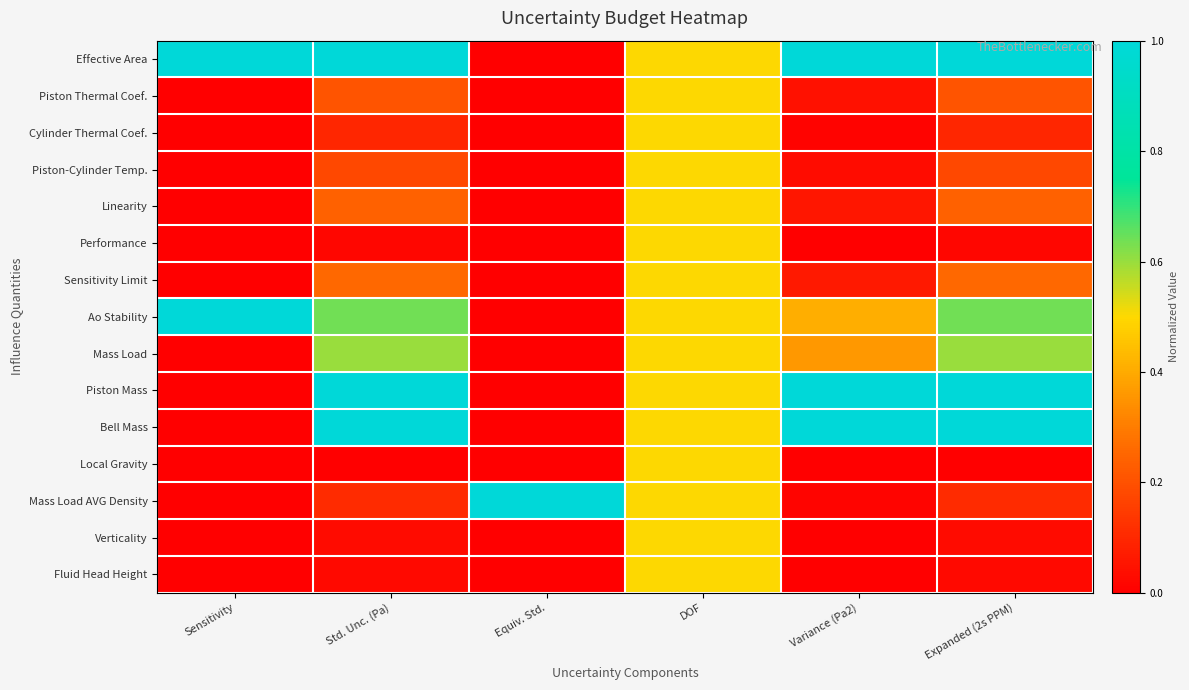

Reading left to right, list all the values displayed in this chart.

Effective Area: Sensitivity=1.0	Std. Unc. (Pa)=1.0	Equiv. Std.=0.0	DOF=0.5	Variance (Pa2)=1.0	Expanded (2s PPM)=1.0
Piston Thermal Coef.: Sensitivity=0.0	Std. Unc. (Pa)=0.2	Equiv. Std.=0.0	DOF=0.5	Variance (Pa2)=0.0	Expanded (2s PPM)=0.2
Cylinder Thermal Coef.: Sensitivity=0.0	Std. Unc. (Pa)=0.1	Equiv. Std.=0.0	DOF=0.5	Variance (Pa2)=0.0	Expanded (2s PPM)=0.1
Piston-Cylinder Temp.: Sensitivity=0.0	Std. Unc. (Pa)=0.2	Equiv. Std.=0.0	DOF=0.5	Variance (Pa2)=0.0	Expanded (2s PPM)=0.2
Linearity: Sensitivity=0.0	Std. Unc. (Pa)=0.2	Equiv. Std.=0.0	DOF=0.5	Variance (Pa2)=0.1	Expanded (2s PPM)=0.2
Performance: Sensitivity=0.0	Std. Unc. (Pa)=0.0	Equiv. Std.=0.0	DOF=0.5	Variance (Pa2)=0.0	Expanded (2s PPM)=0.0
Sensitivity Limit: Sensitivity=0.0	Std. Unc. (Pa)=0.3	Equiv. Std.=0.0	DOF=0.5	Variance (Pa2)=0.1	Expanded (2s PPM)=0.3
Ao Stability: Sensitivity=1.0	Std. Unc. (Pa)=0.6	Equiv. Std.=0.0	DOF=0.5	Variance (Pa2)=0.4	Expanded (2s PPM)=0.6
Mass Load: Sensitivity=0.0	Std. Unc. (Pa)=0.6	Equiv. Std.=0.0	DOF=0.5	Variance (Pa2)=0.4	Expanded (2s PPM)=0.6
Piston Mass: Sensitivity=0.0	Std. Unc. (Pa)=1.0	Equiv. Std.=0.0	DOF=0.5	Variance (Pa2)=1.0	Expanded (2s PPM)=1.0
Bell Mass: Sensitivity=0.0	Std. Unc. (Pa)=1.0	Equiv. Std.=0.0	DOF=0.5	Variance (Pa2)=1.0	Expanded (2s PPM)=1.0
Local Gravity: Sensitivity=0.0	Std. Unc. (Pa)=0.0	Equiv. Std.=0.0	DOF=0.5	Variance (Pa2)=0.0	Expanded (2s PPM)=0.0
Mass Load AVG Density: Sensitivity=0.0	Std. Unc. (Pa)=0.1	Equiv. Std.=1.0	DOF=0.5	Variance (Pa2)=0.0	Expanded (2s PPM)=0.1
Verticality: Sensitivity=0.0	Std. Unc. (Pa)=0.0	Equiv. Std.=0.0	DOF=0.5	Variance (Pa2)=0.0	Expanded (2s PPM)=0.0
Fluid Head Height: Sensitivity=0.0	Std. Unc. (Pa)=0.0	Equiv. Std.=0.0	DOF=0.5	Variance (Pa2)=0.0	Expanded (2s PPM)=0.0